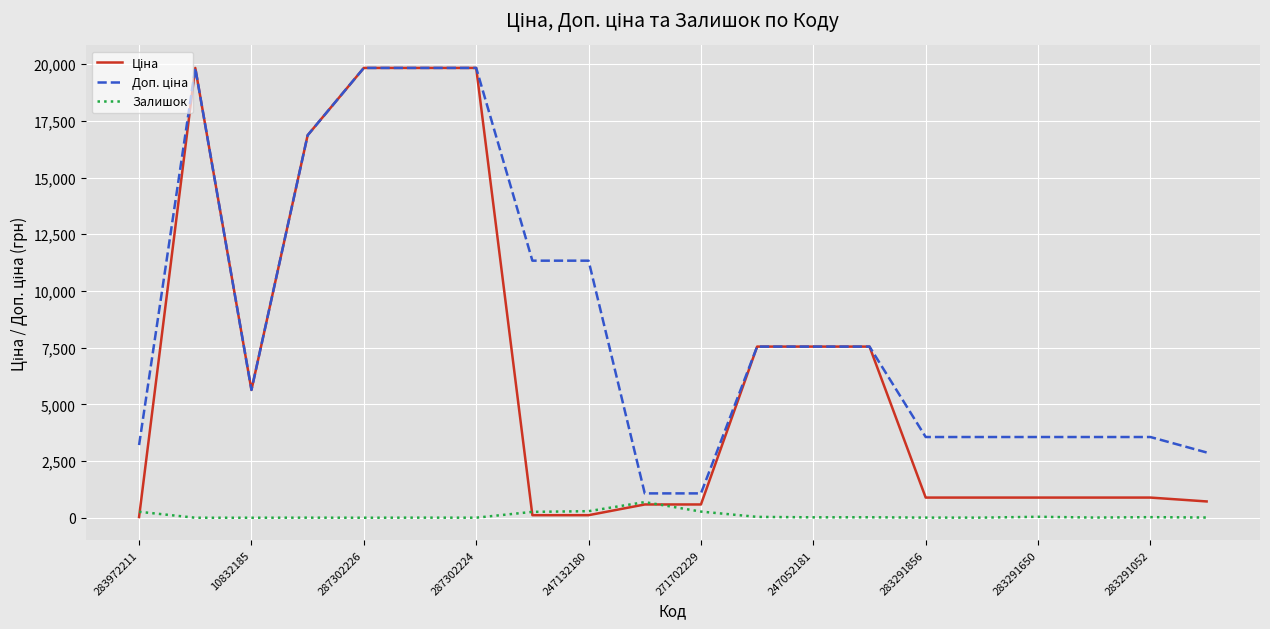

What is the maximum value shown in the chart?

19831.1